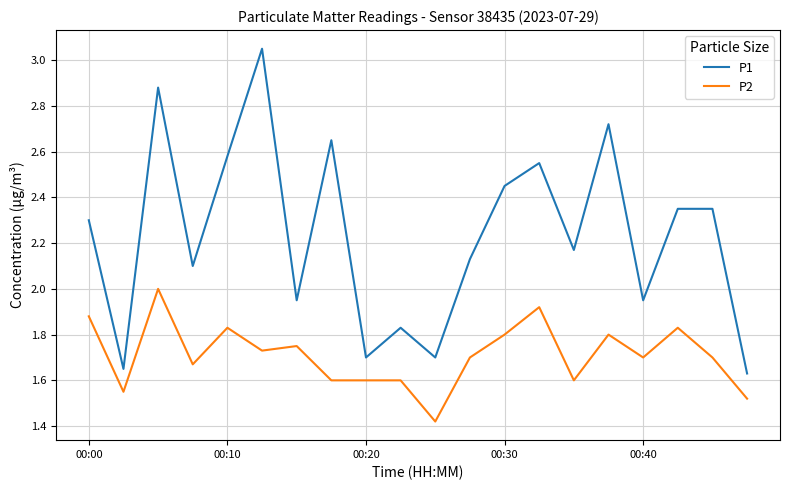

Which series has the widest spread of values?

P1